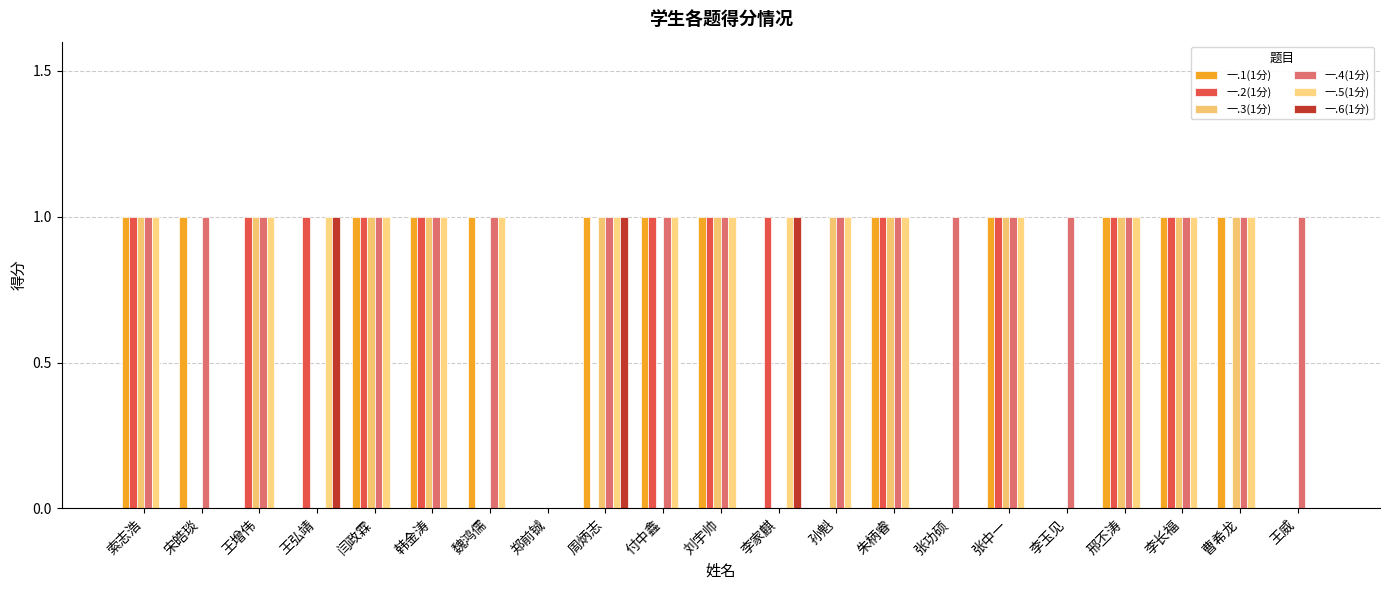

Does the chart contain stacked bars?

No